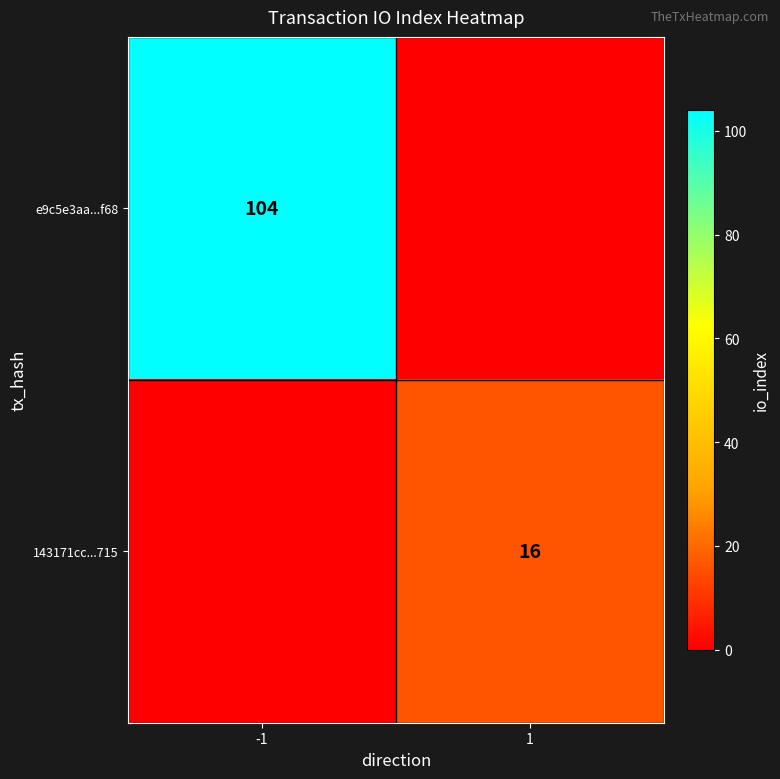

The value of e9c5e3aa...f68 at -1 is 104. True or false?

True